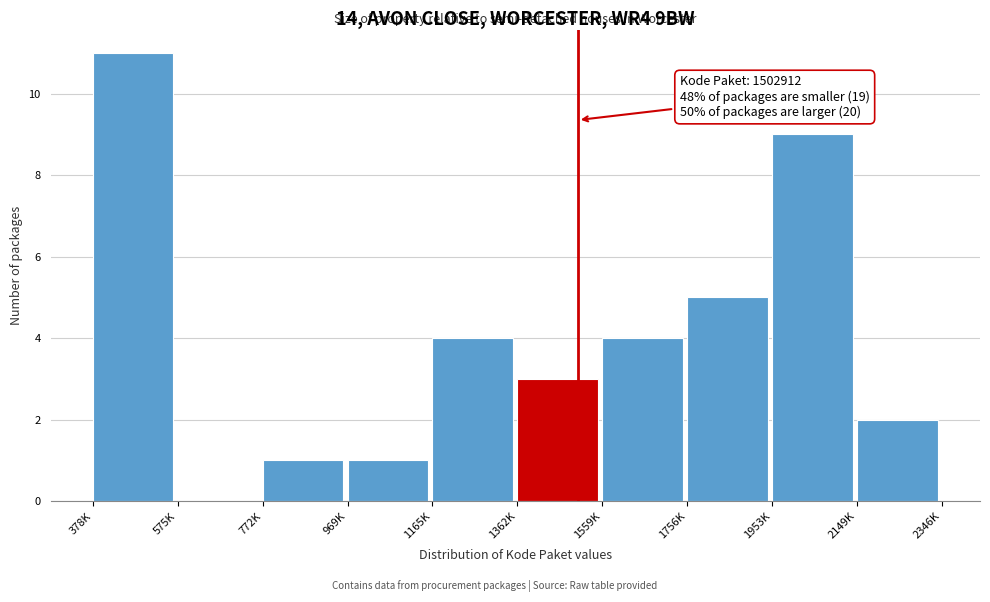

Which category has the highest value across all series?

378K